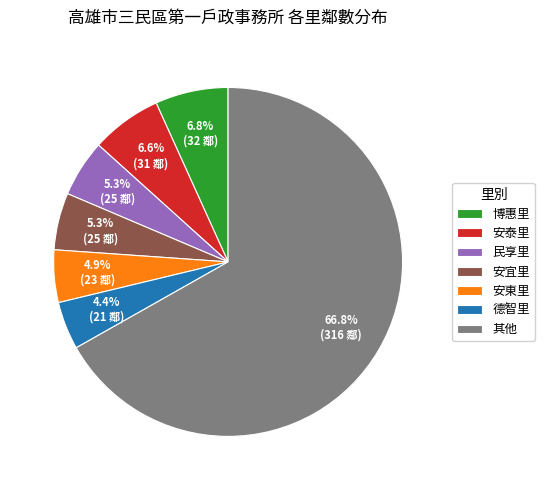

Which category has the biggest portion of the pie?

其他